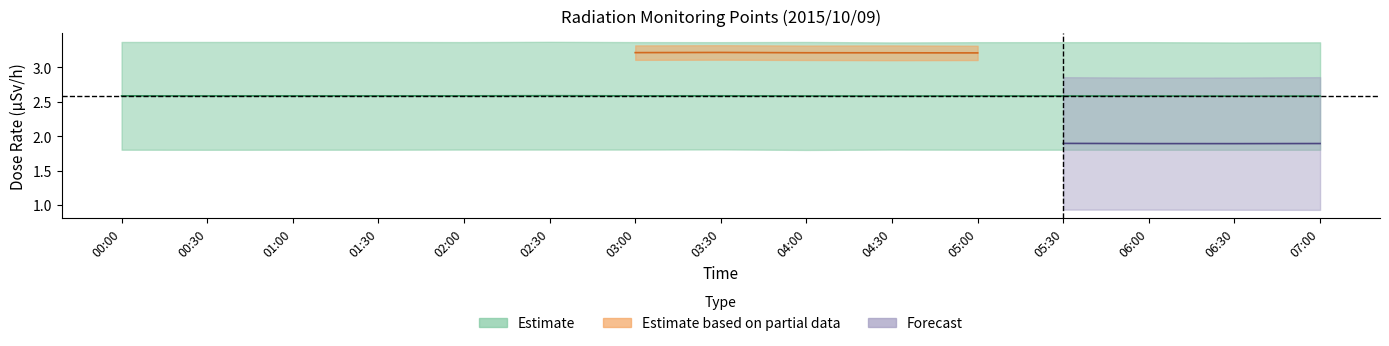

Which label corresponds to the smallest value in the chart?

07:00